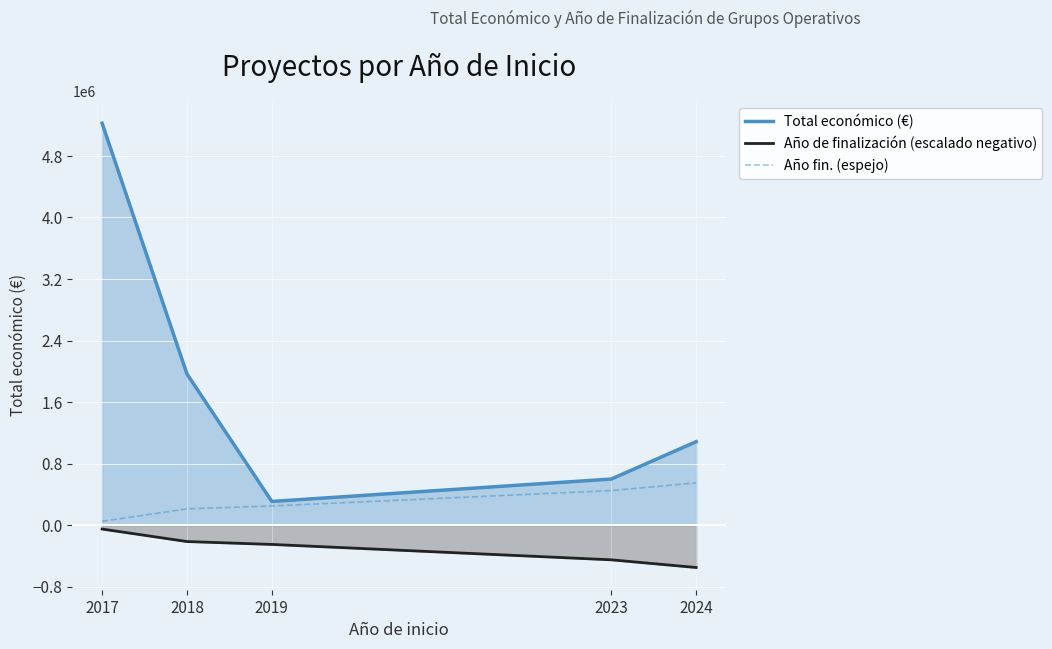

List the labels in order of Total económico (€) value, largest first.

2017, 2018, 2024, 2023, 2019